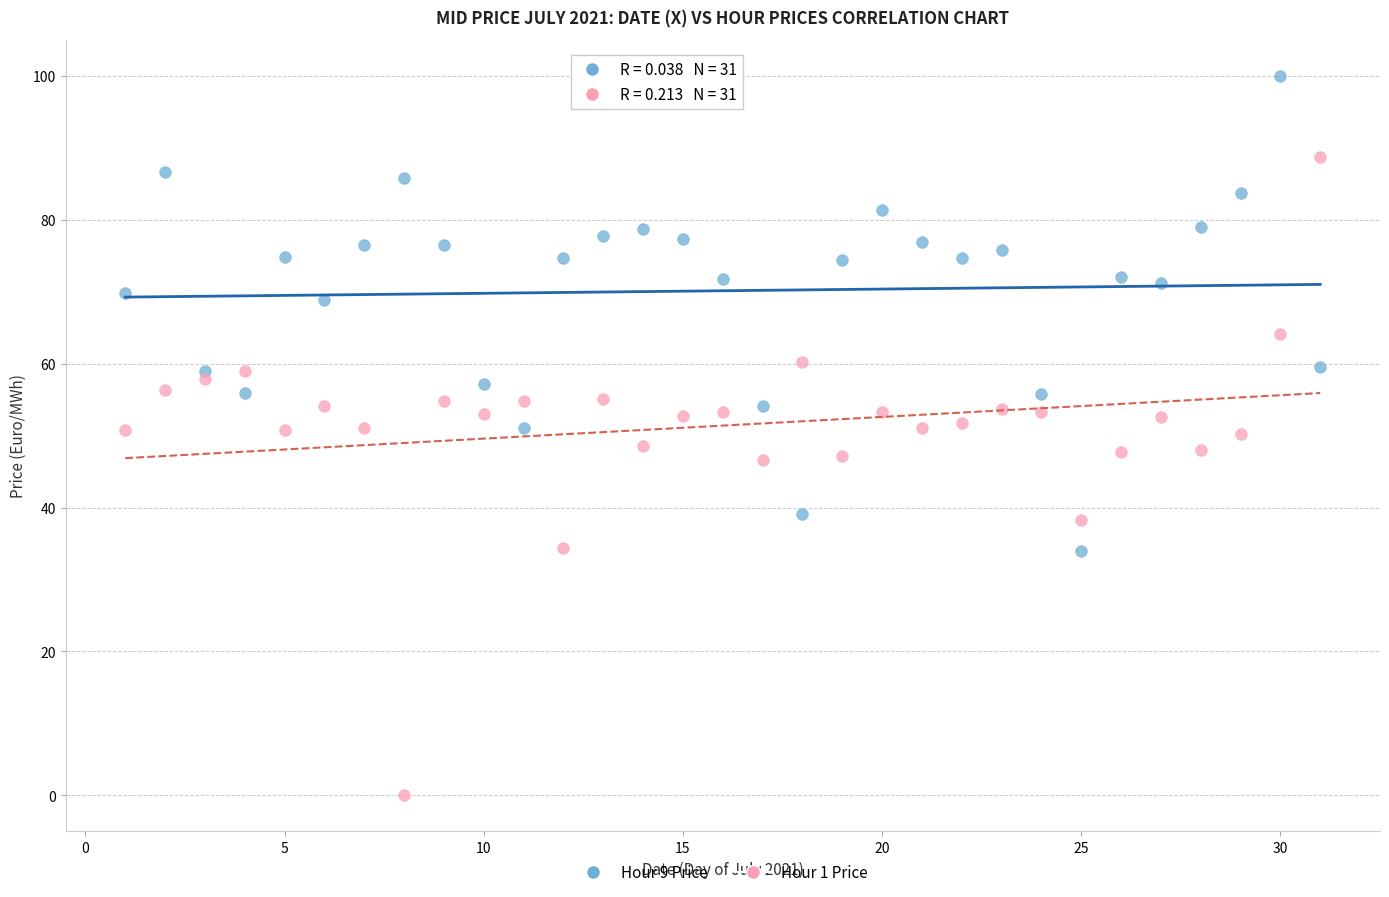

Which series has the largest Y range (max minus min)?

Hour 1 Price